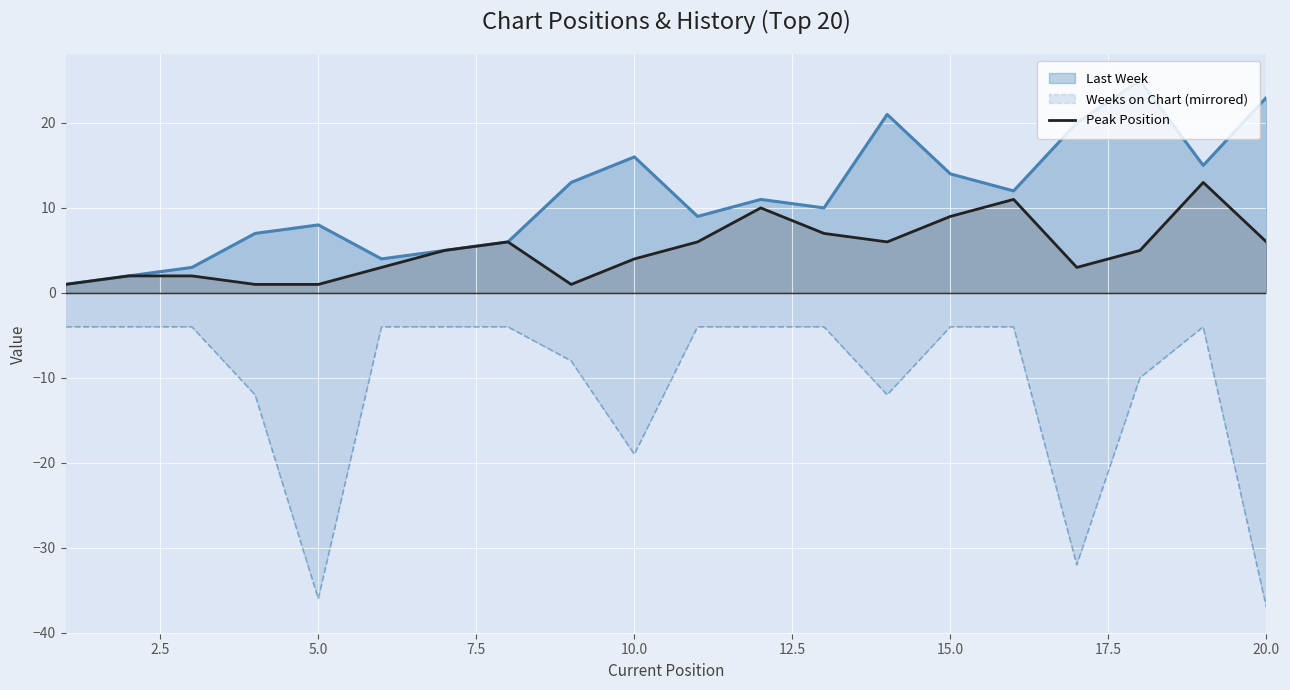

The value of Last Week at 10.0 is 25. True or false?

False